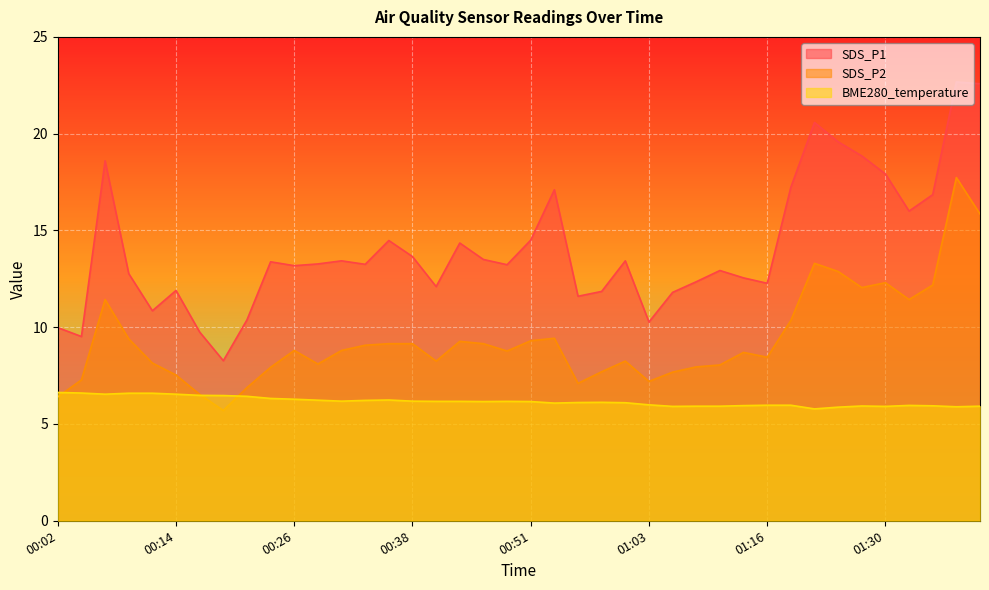

At which category is the sum across all series the highest?

01:38